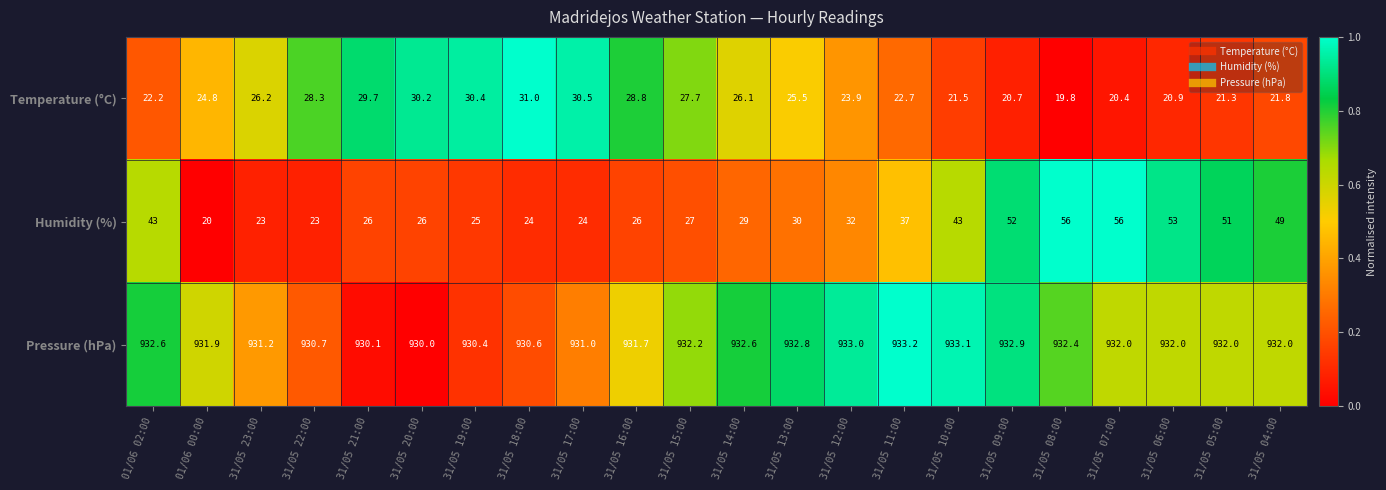

At which label is Humidity (%) closest to 38?

31/05 11:00